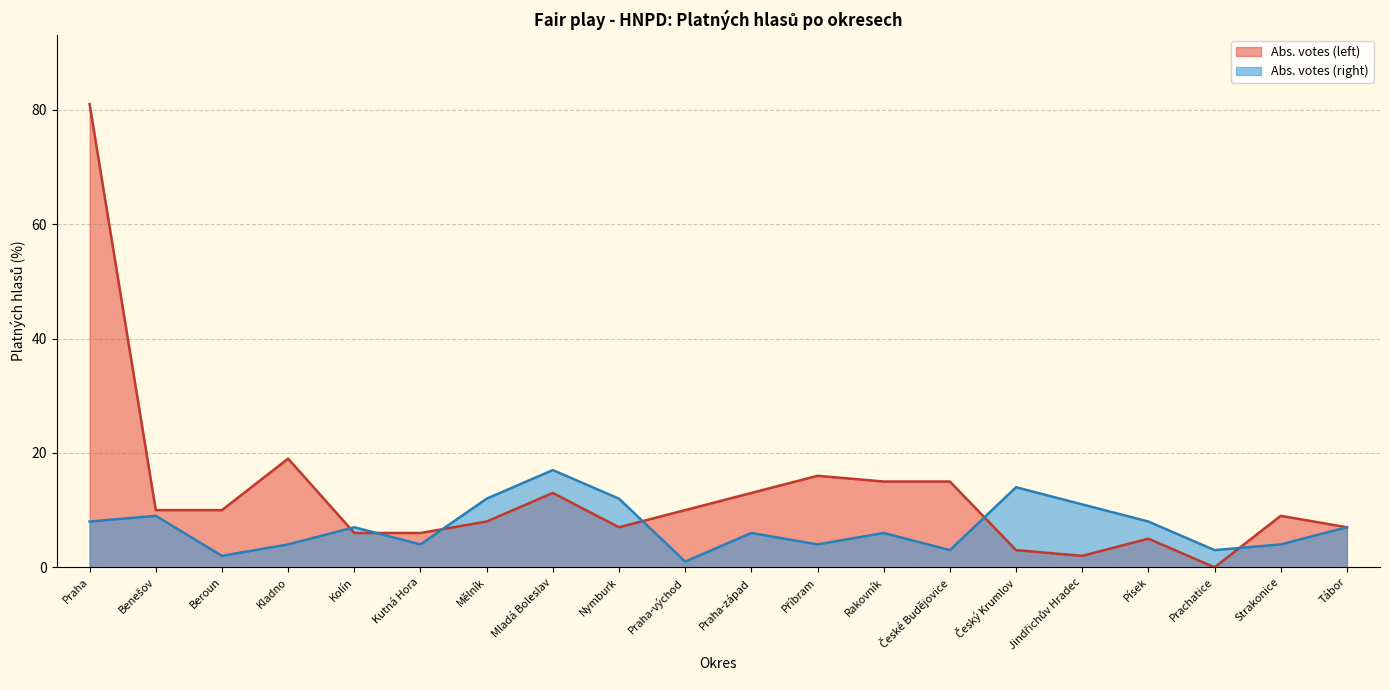

Which series has the largest total across all categories?

Abs. votes (left)